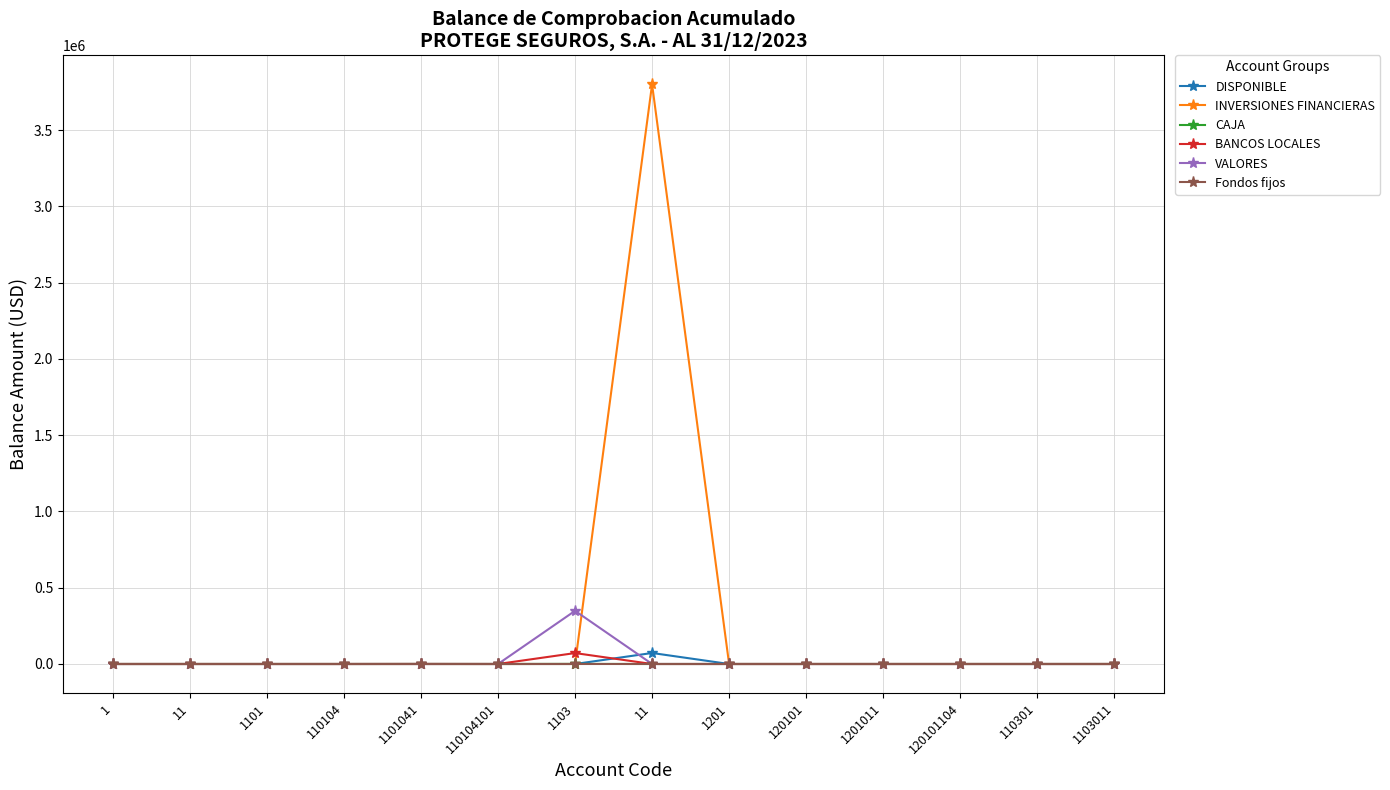

At which label does VALORES reach its minimum?

1